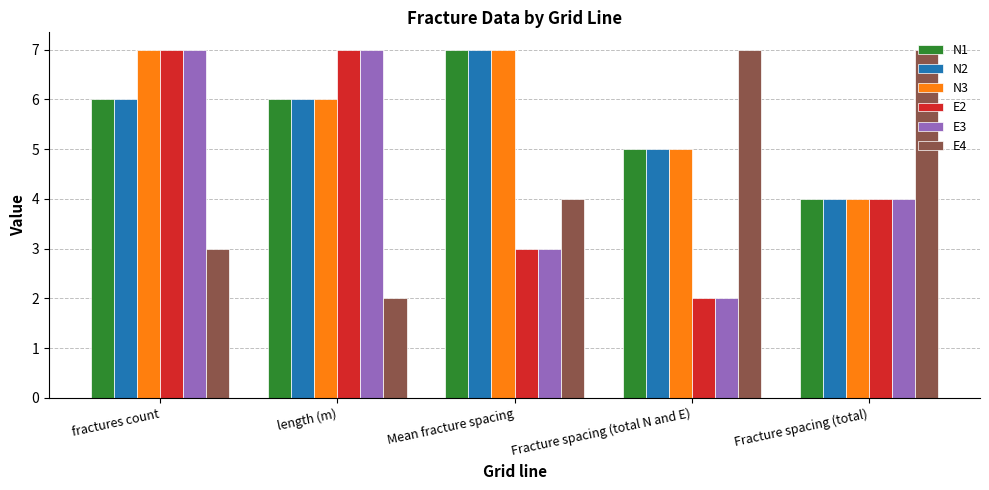

What is the total value across all series at Fracture spacing (total)?

27